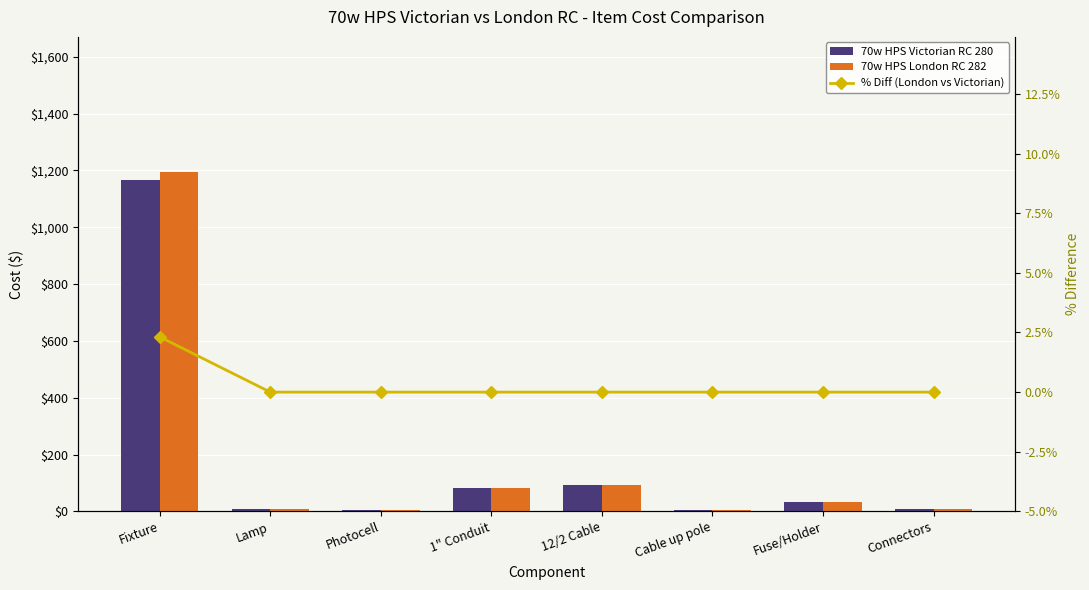

Which series has the largest total across all categories?

70w HPS London RC 282